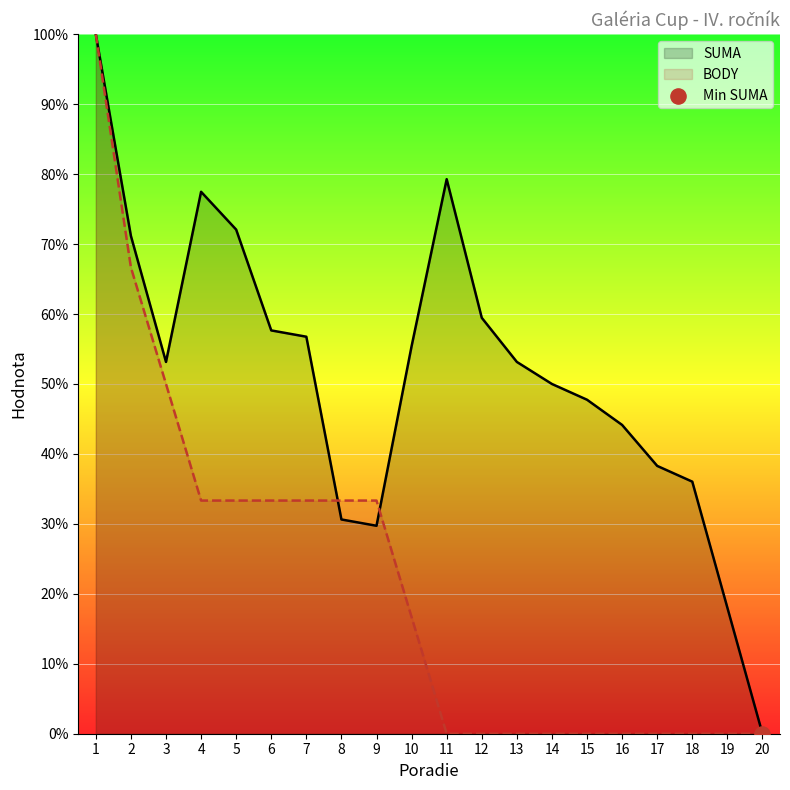

Which series contains the highest Y value?

SUMA